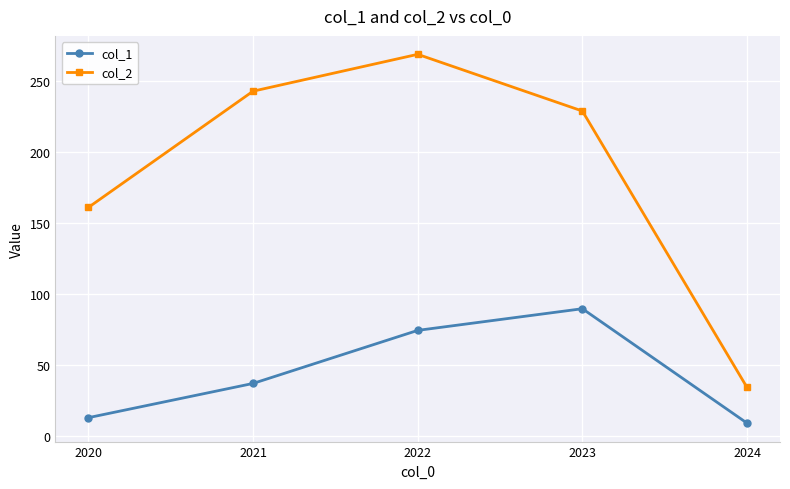

What is the spread (max minus min) of values at 2023?

139.4